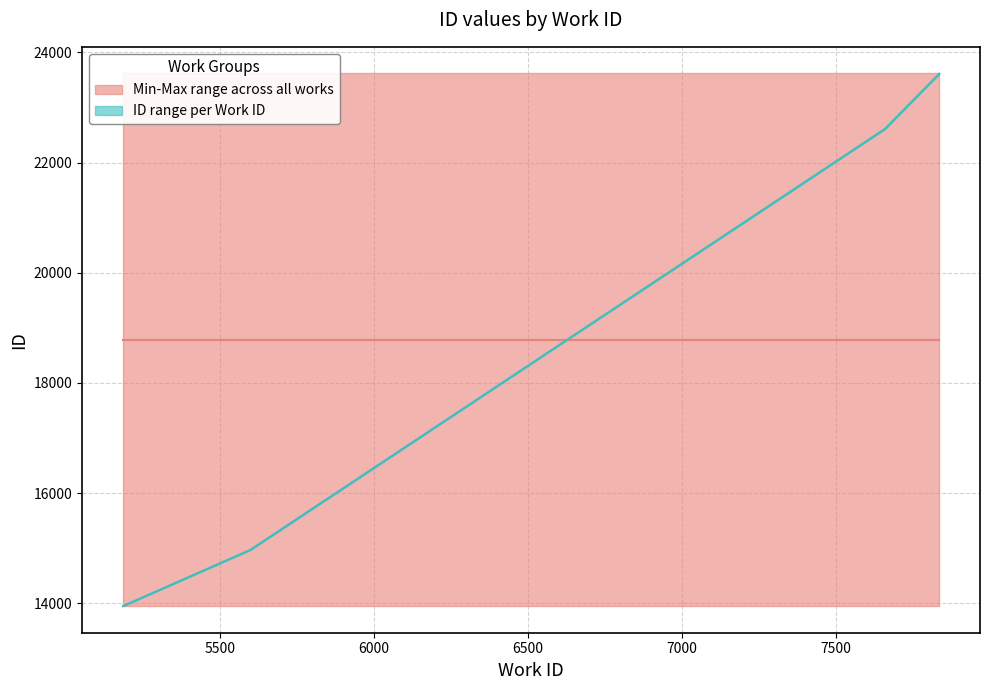

How many series are shown in this chart?

3